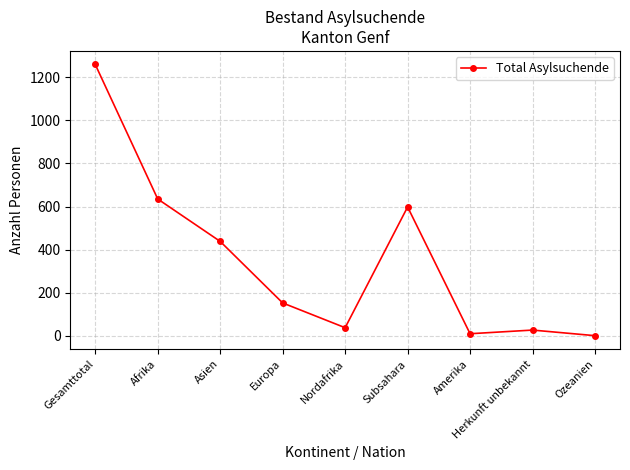

True or false: there are more than 2 points higher than both neighbors.

False